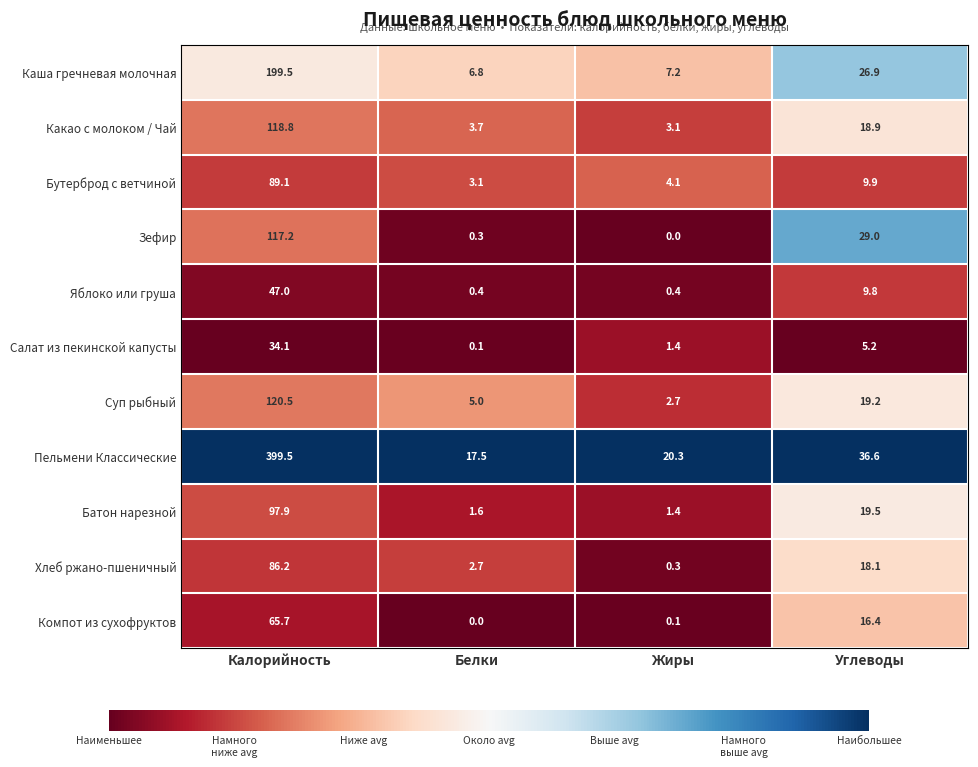

Rank the series by their maximum value, from highest to lowest.

Пельмени Классические, Каша гречневая молочная, Суп рыбный, Какао с молоком / Чай, Зефир, Батон нарезной, Бутерброд с ветчиной, Хлеб ржано-пшеничный, Компот из сухофруктов, Яблоко или груша, Салат из пекинской капусты